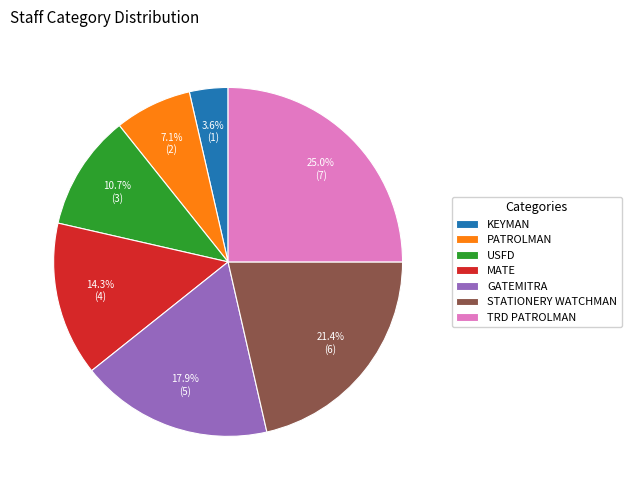

How many segments does this pie chart have?

7